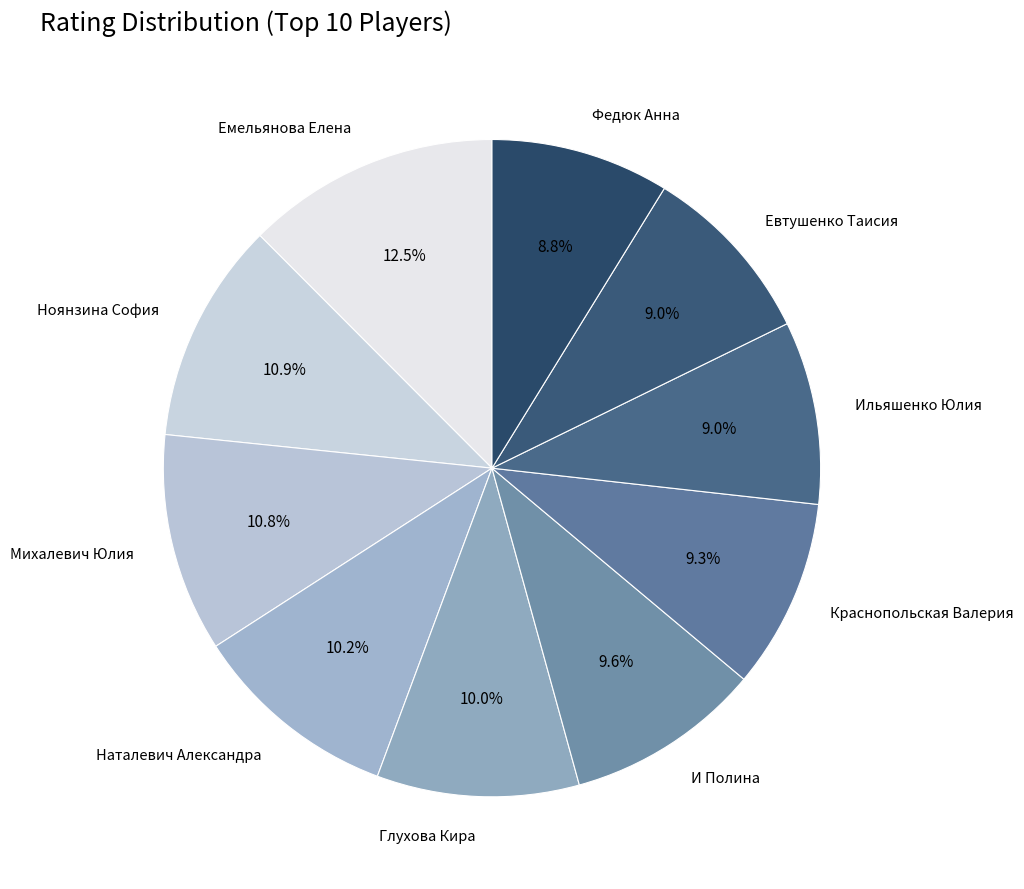

To the nearest percent, what percentage of the pie is Краснопольская Валерия?

9%